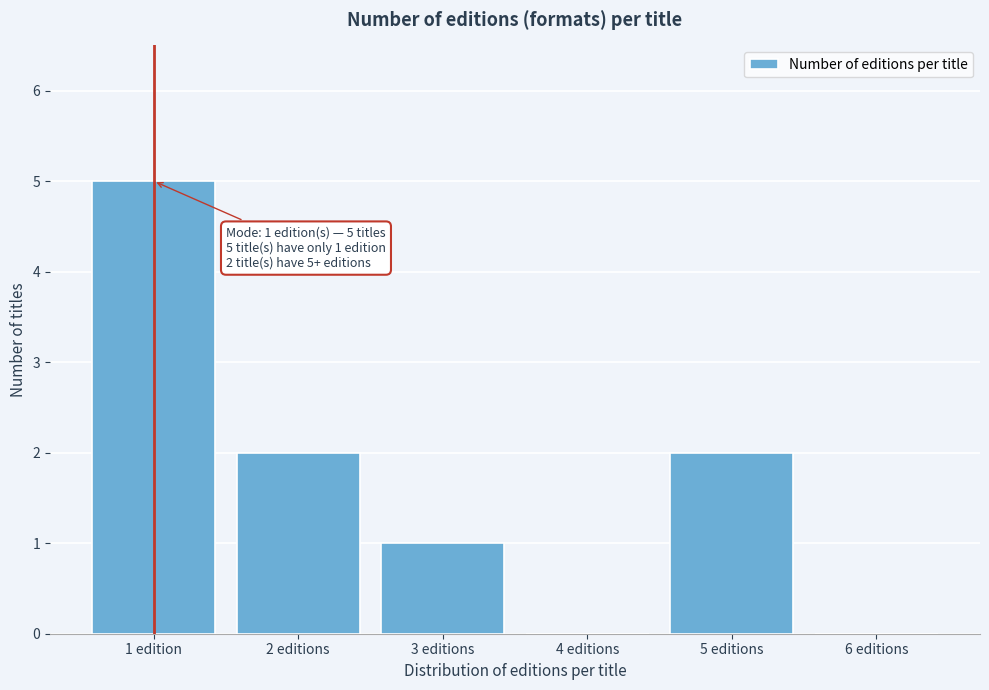

Reading left to right, transcribe all the data shown in this chart.

1 edition=5	2 editions=2	3 editions=1	4 editions=0	5 editions=2	6 editions=0